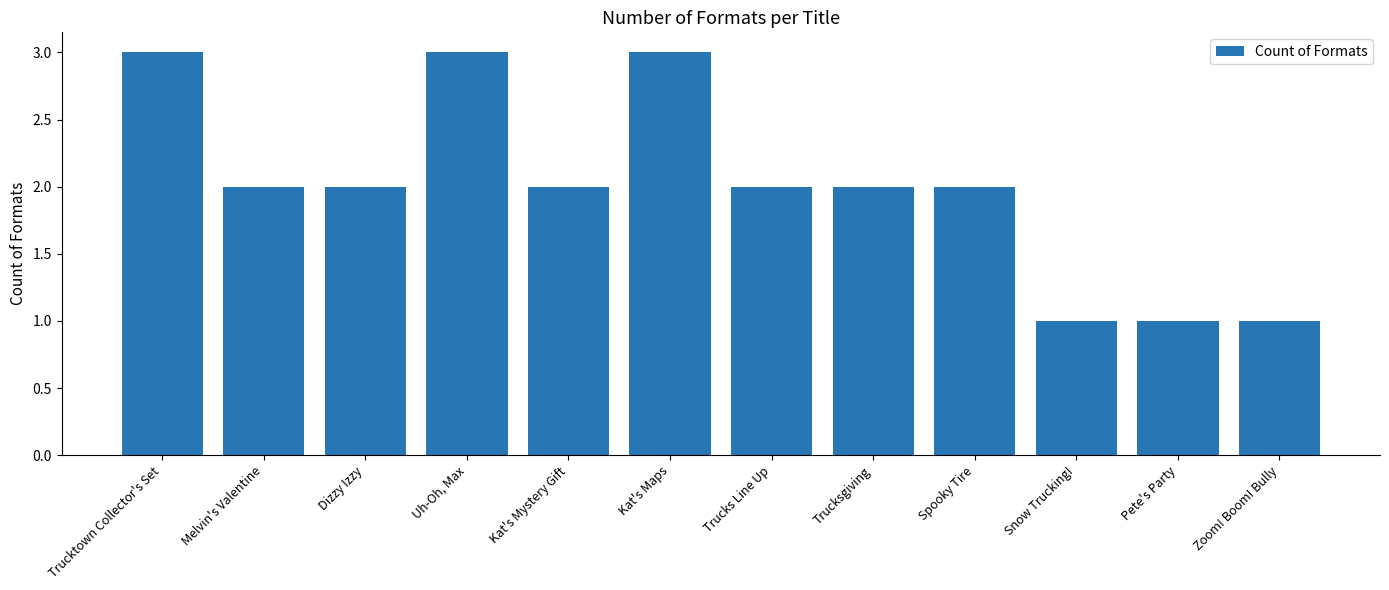

What is the value of the 9th bar from the left?

2